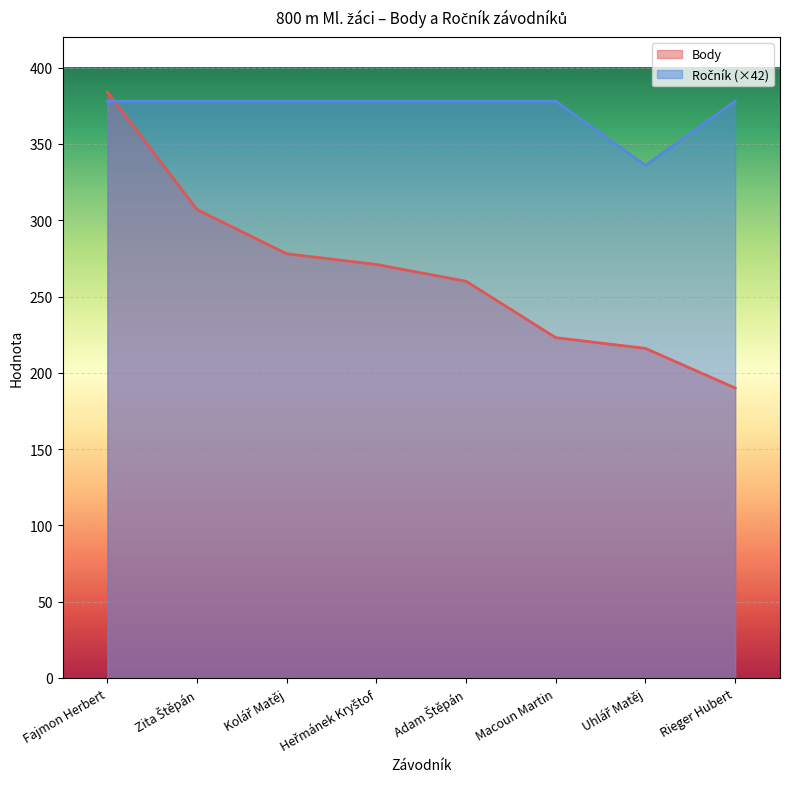

The Body series shows 271 at Heřmánek Kryštof. True or false?

True